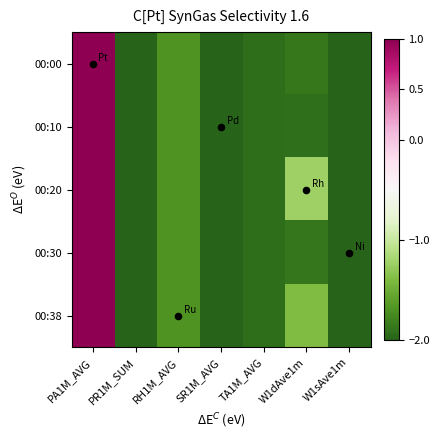

Reading left to right, transcribe all the data shown in this chart.

00:00: PA1M_AVG=1.0	PR1M_SUM=-2.0	RH1M_AVG=-1.7	SR1M_AVG=-2.0	TA1M_AVG=-1.9	W1dAve1m=-1.9	W1sAve1m=-2.0
00:10: PA1M_AVG=1.0	PR1M_SUM=-2.0	RH1M_AVG=-1.7	SR1M_AVG=-2.0	TA1M_AVG=-1.9	W1dAve1m=-1.9	W1sAve1m=-2.0
00:20: PA1M_AVG=1.0	PR1M_SUM=-2.0	RH1M_AVG=-1.7	SR1M_AVG=-2.0	TA1M_AVG=-1.9	W1dAve1m=-1.2	W1sAve1m=-2.0
00:30: PA1M_AVG=1.0	PR1M_SUM=-2.0	RH1M_AVG=-1.7	SR1M_AVG=-2.0	TA1M_AVG=-1.9	W1dAve1m=-1.9	W1sAve1m=-2.0
00:38: PA1M_AVG=1.0	PR1M_SUM=-2.0	RH1M_AVG=-1.7	SR1M_AVG=-2.0	TA1M_AVG=-1.9	W1dAve1m=-1.4	W1sAve1m=-2.0